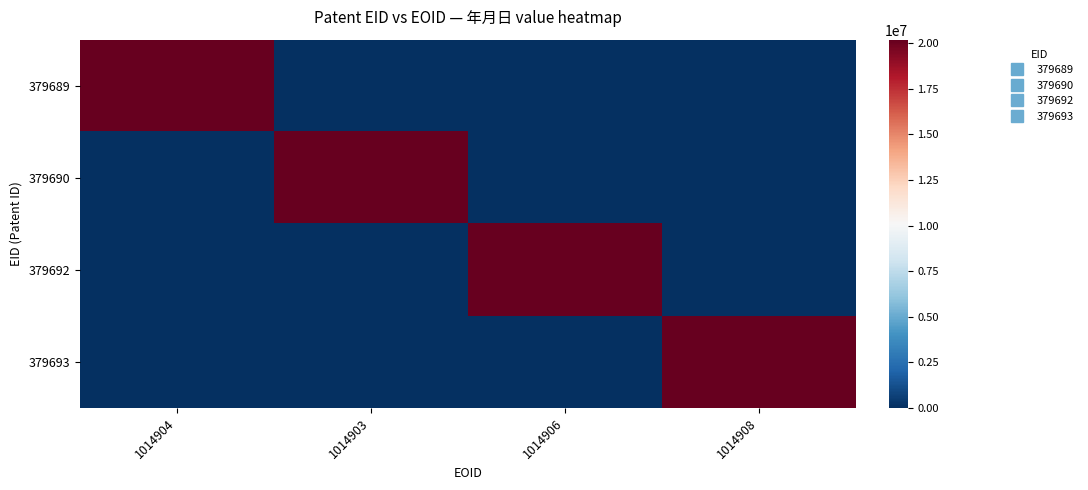

Rank the series at 1014904 from lowest to highest value.

379690, 379692, 379693, 379689